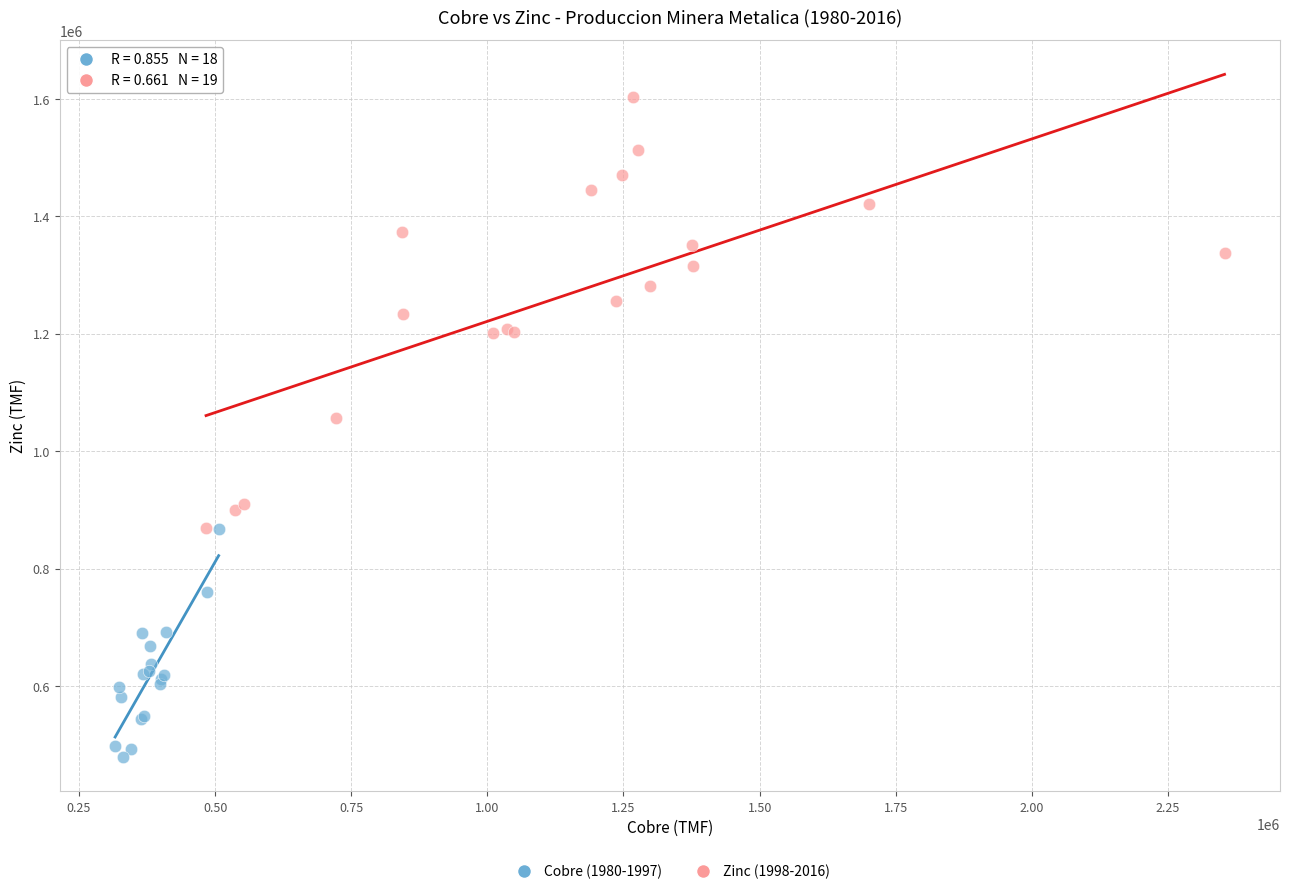

Which series reaches the minimum Y coordinate?

Cobre (1980-1997)